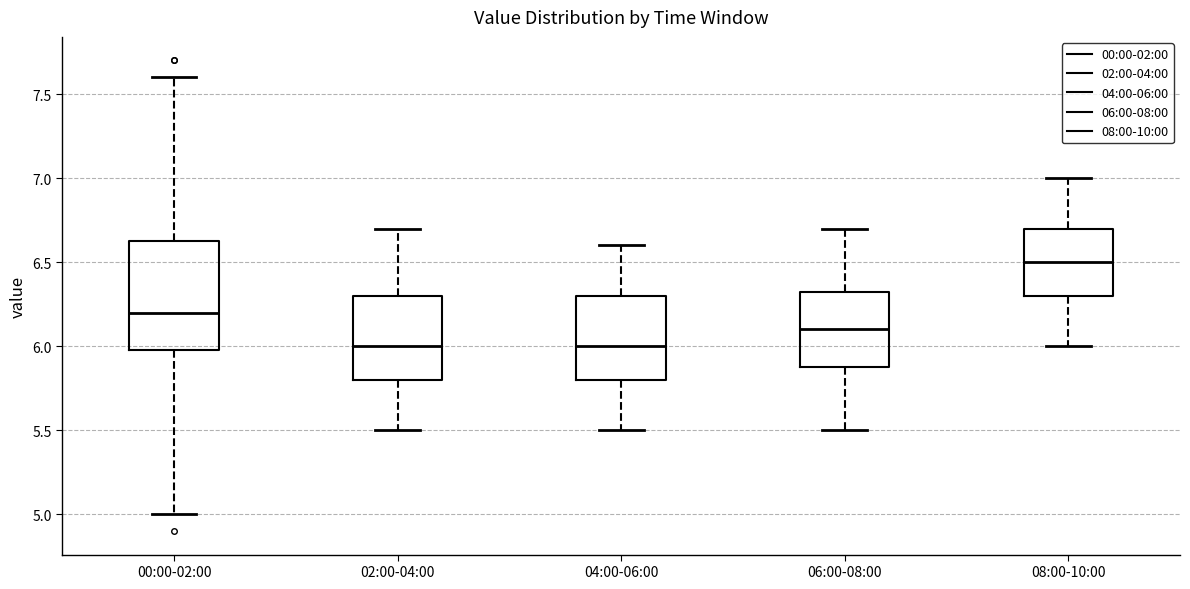

Where does the median line of the box for 06:00-08:00 sit on the y-axis? The values are not printed on the chart, so give them approximately, as read against the axis.

6.10